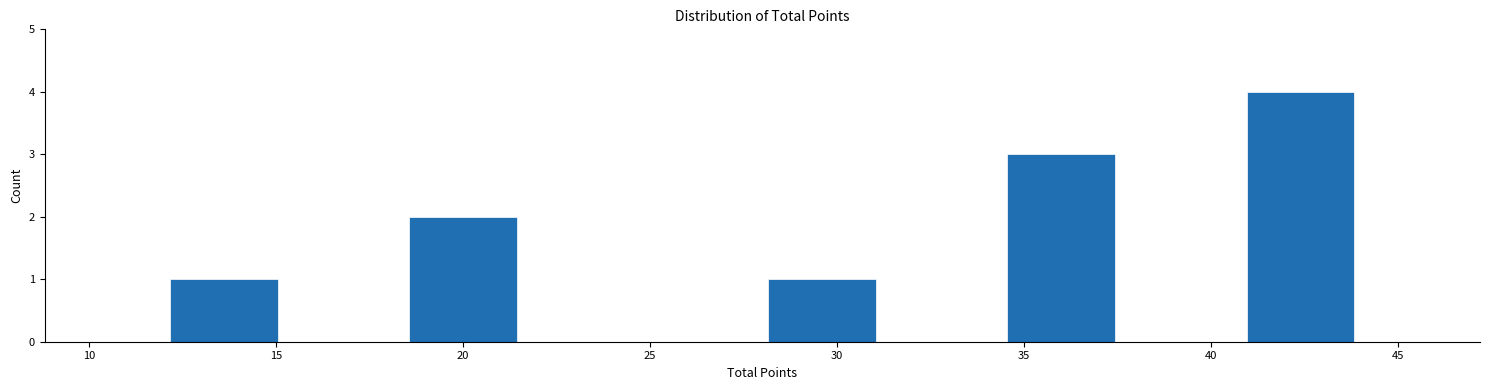

Reading left to right, transcribe this chart: for each bar, give the range it covers on the x-axis and its height. Neither the bar edges nor the heights are printed on the chart, so give them approximately, as read against the axes.

12.0 to 15.2: 1
15.2 to 18.4: 0
18.4 to 21.6: 2
21.6 to 24.8: 0
24.8 to 28.0: 0
28.0 to 31.2: 1
31.2 to 34.4: 0
34.4 to 37.6: 3
37.6 to 40.8: 0
40.8 to 44.0: 4